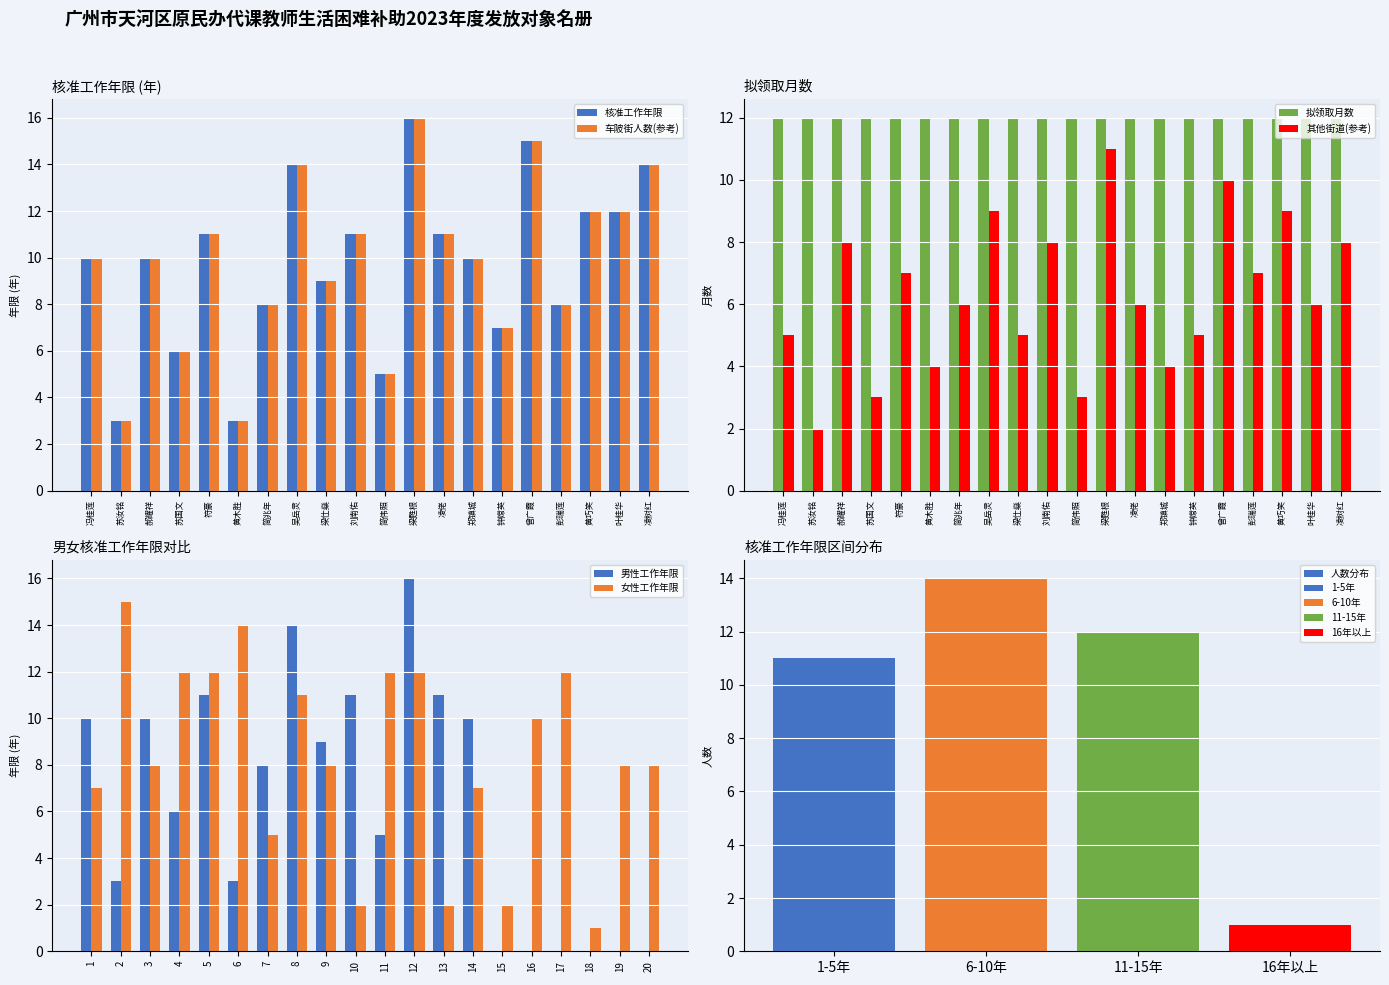

Between 凌佬 and 钟嫦英, which series saw the biggest shift?

车陂街